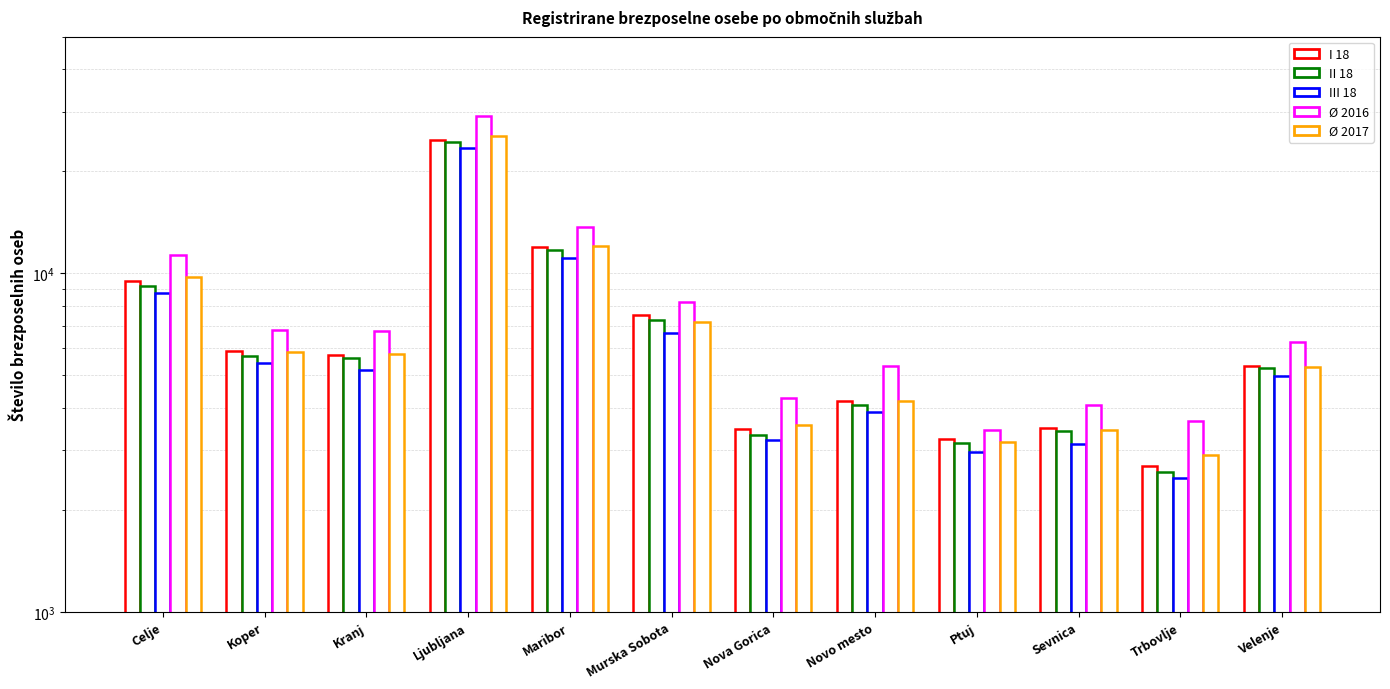

The value of Ø 2017 at Sevnica is 5747. True or false?

False